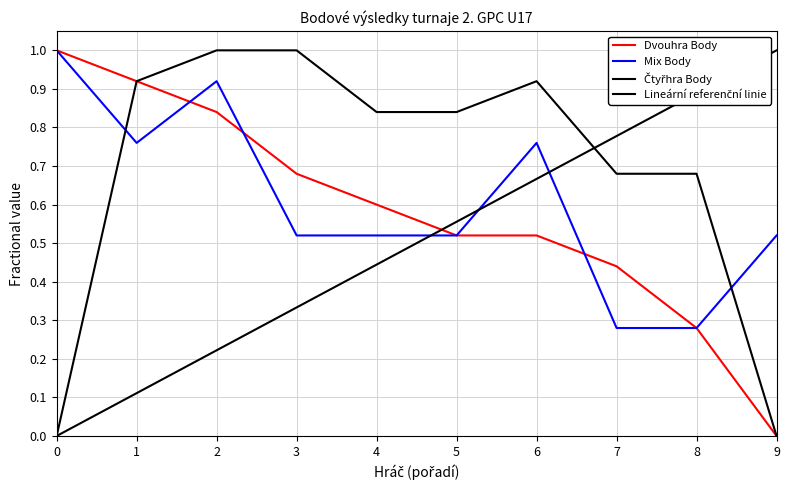

What is the value of the Mix Body point at the 8th from the left?

0.3